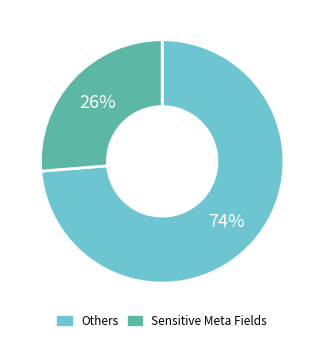

Is there any slice that represents more than half of the pie?

Yes